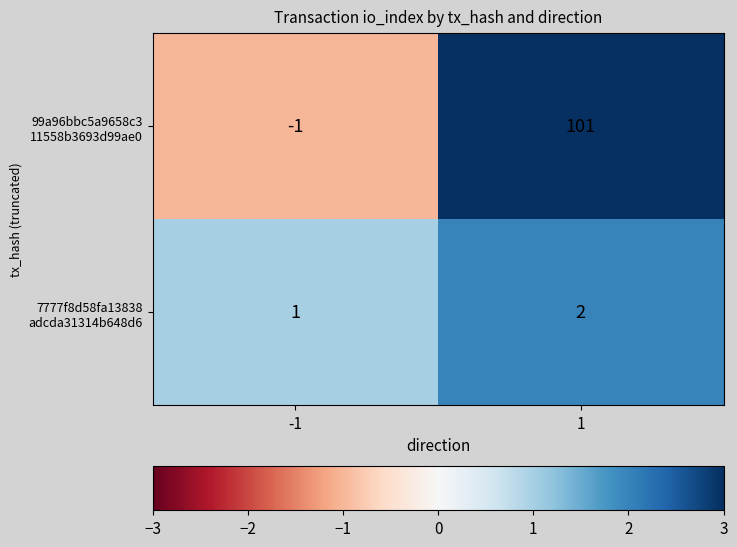

What is the maximum value shown in the chart?

101